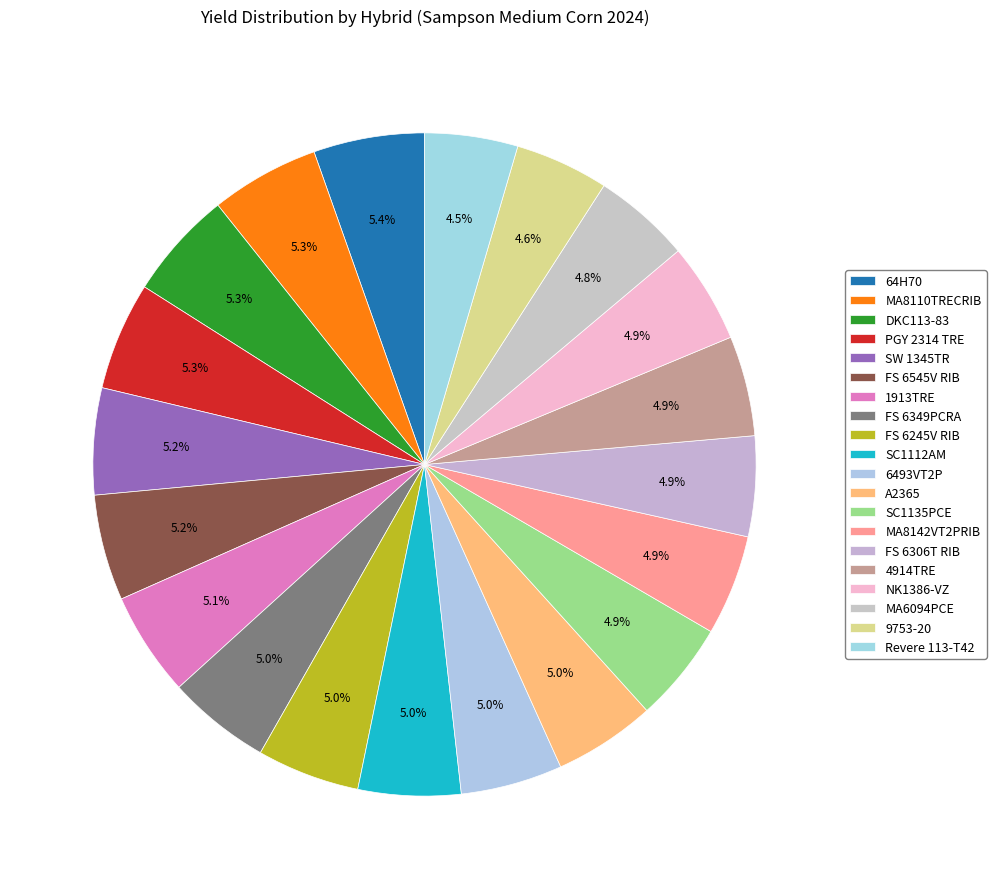

Does A2365 represent more than half of the total?

No